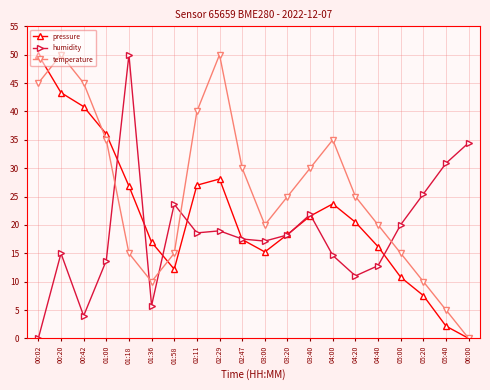

Which series ends up on top after the final intersection of humidity and temperature?

humidity